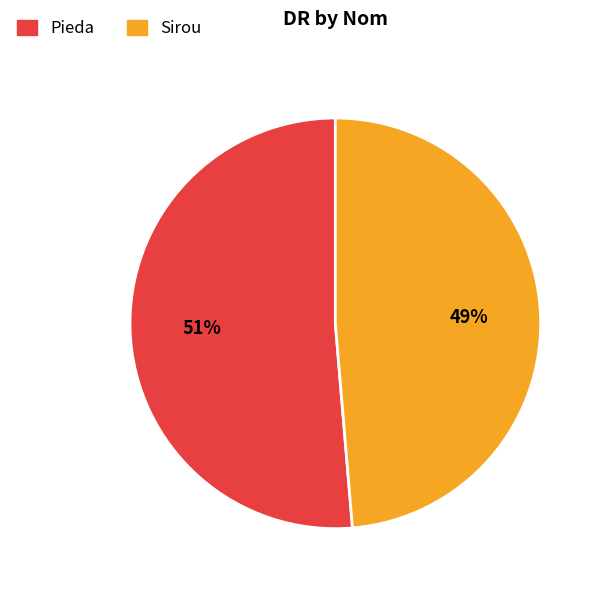

Rank the categories by value from highest to lowest.

Pieda, Sirou